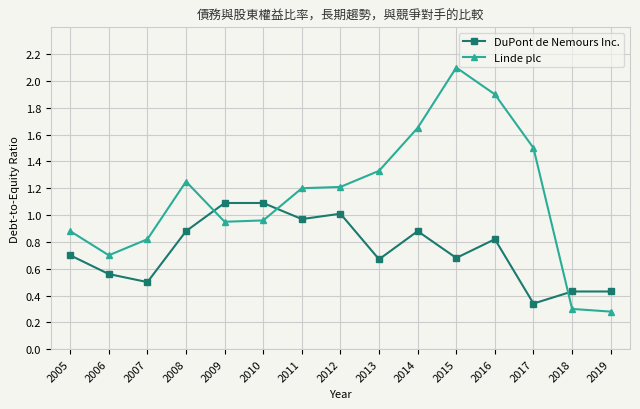

What is the highest value of the Linde plc series?

2.1